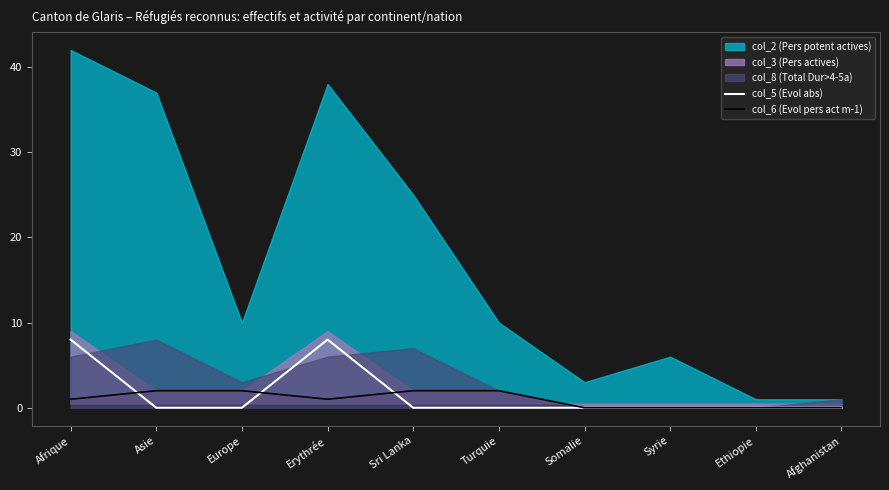

List the labels in order of col_5 (Evol abs) value, smallest first.

Asie, Europe, Sri Lanka, Turquie, Somalie, Syrie, Ethiopie, Afghanistan, Afrique, Erythrée